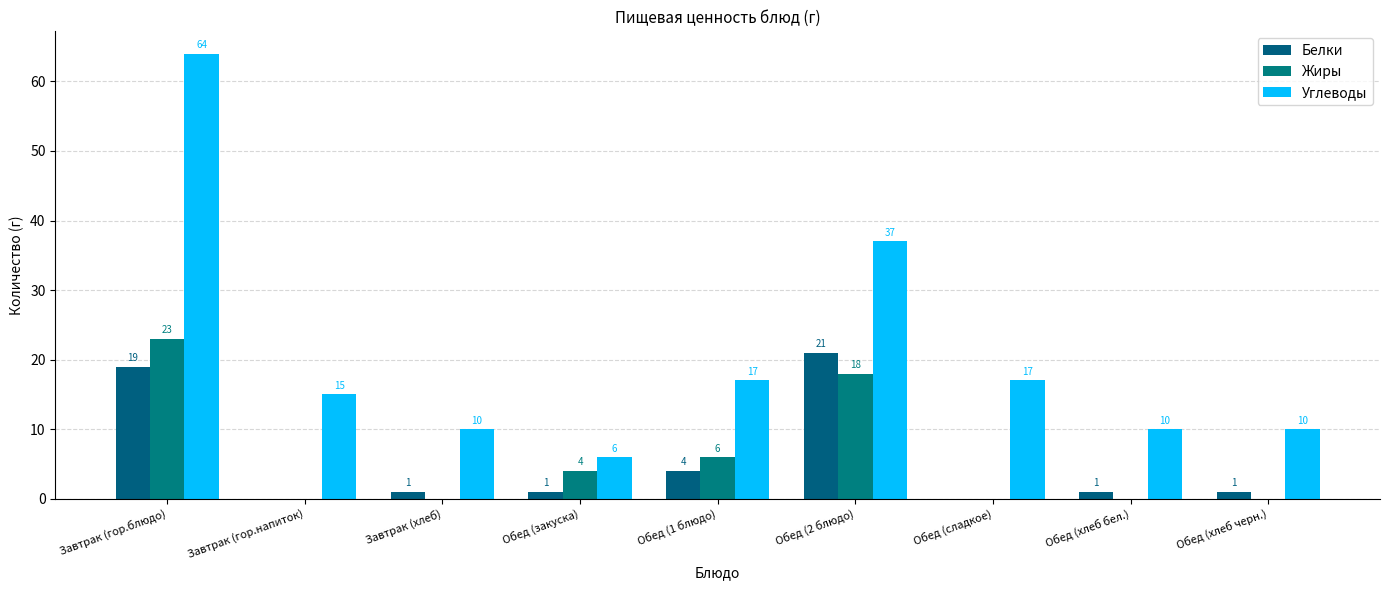

What is the maximum value shown in the chart?

64